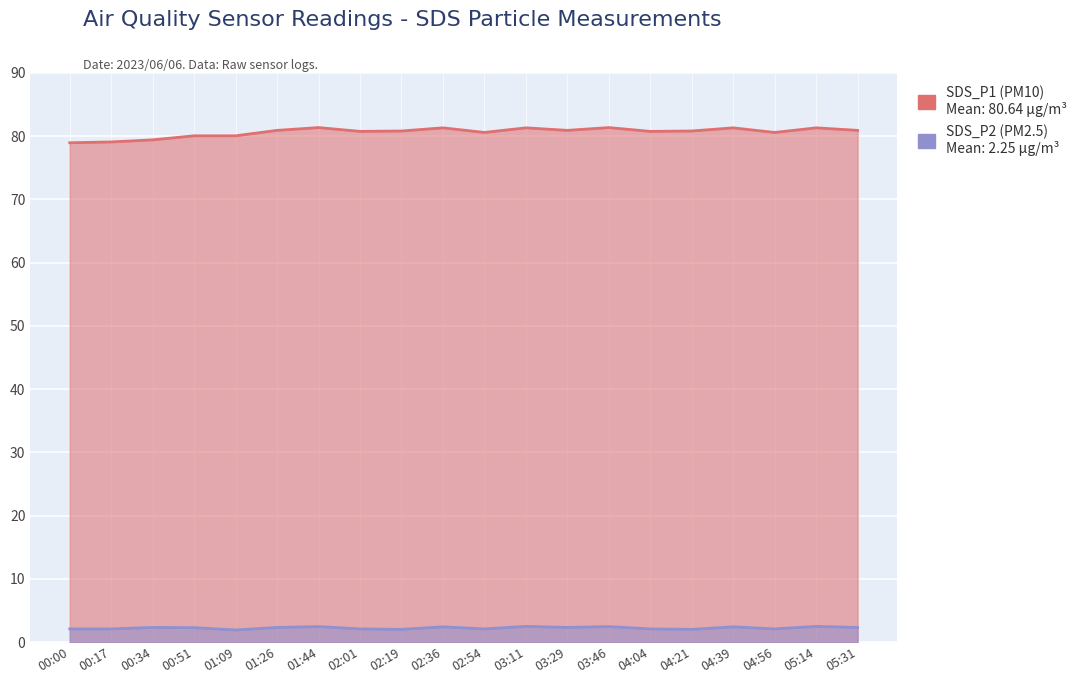

In SDS_P1, how many points are higher than both neighbors (excluding endpoints)?

6